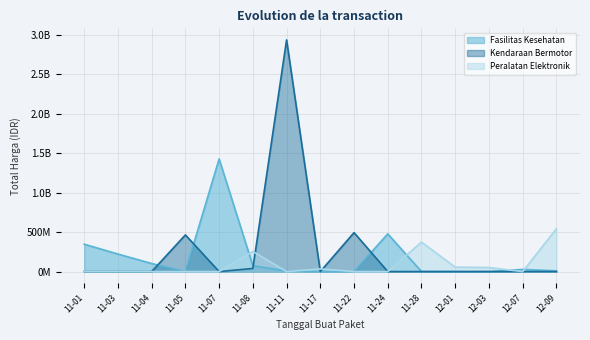

What is the greatest value displayed?

2892122000